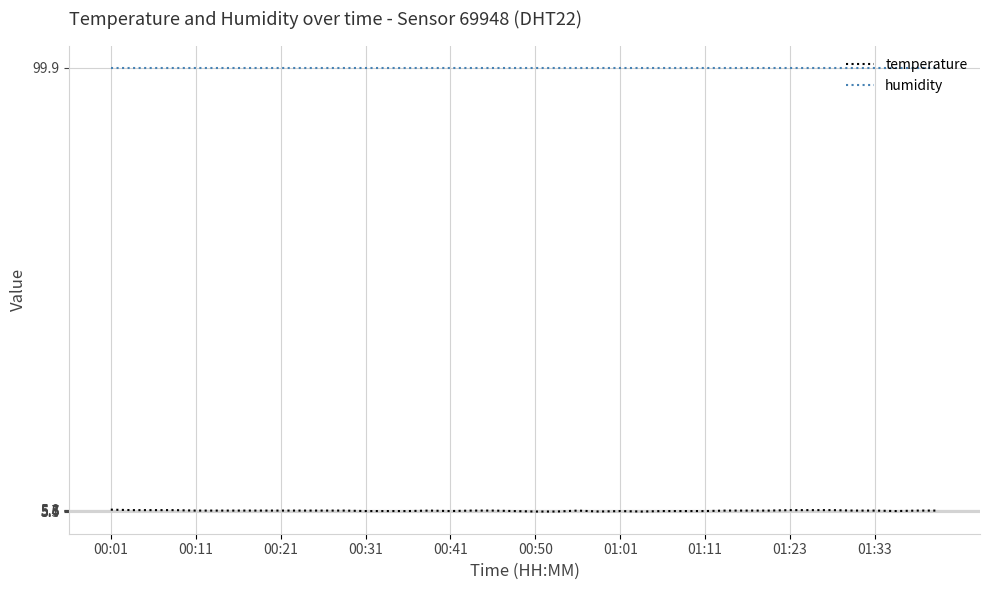

Count the number of data series in this chart.

2